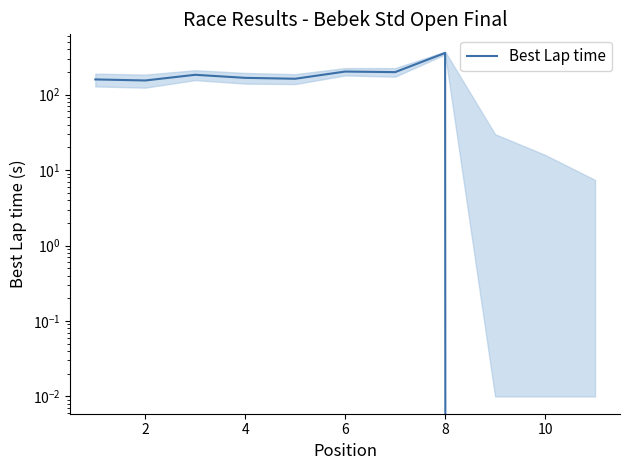

Is this an area chart (filled region under the line)?

No